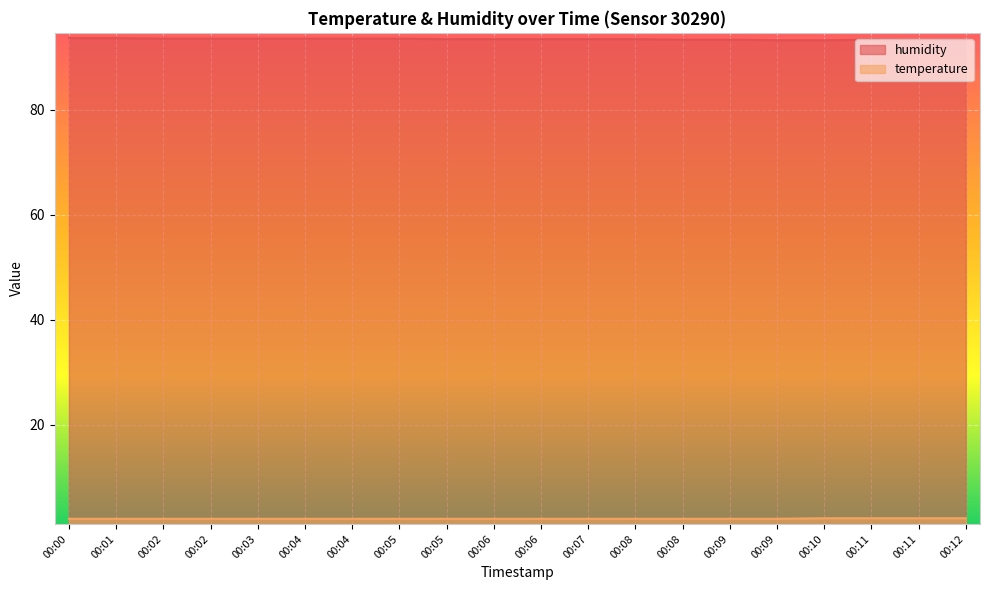

Which series has the largest range (max minus min)?

humidity